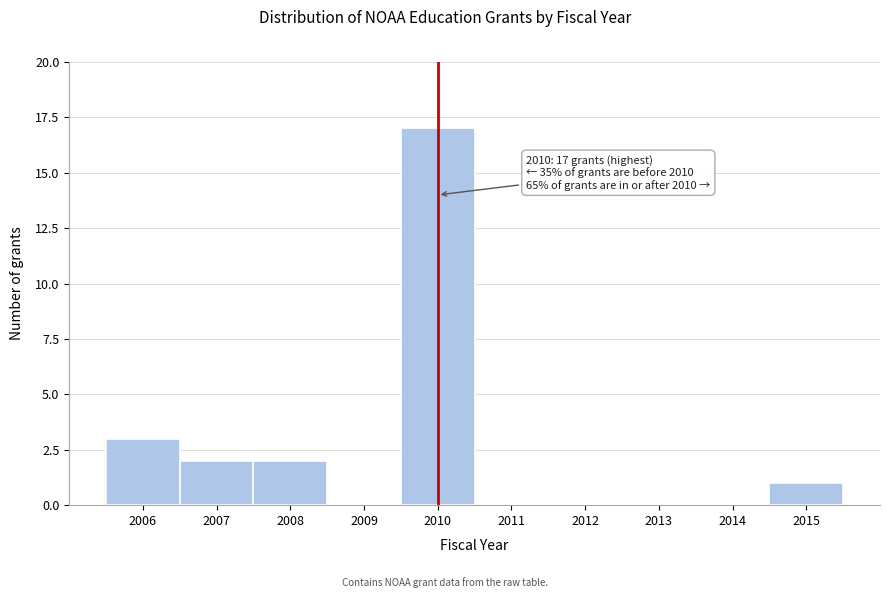

Which range on the x-axis has the tallest bar?

2009.5 to 2010.5